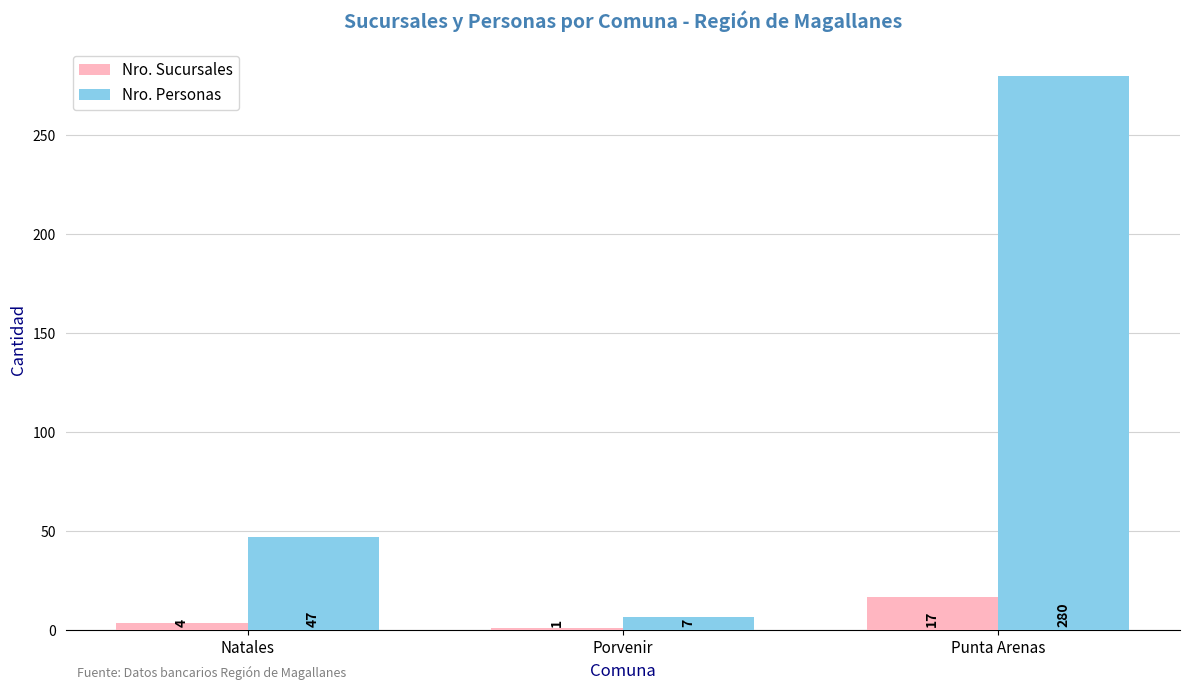

What is the smallest value displayed?

1